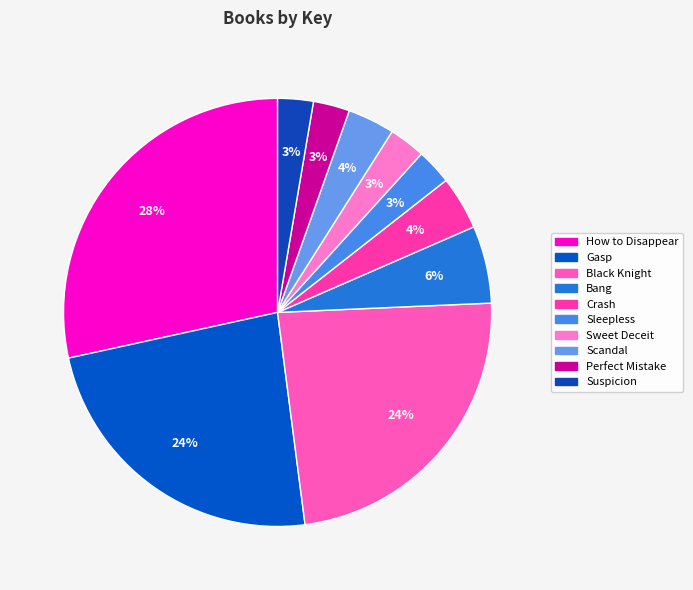

To the nearest percent, what is the combined percentage of Sleepless and Bang?

9%